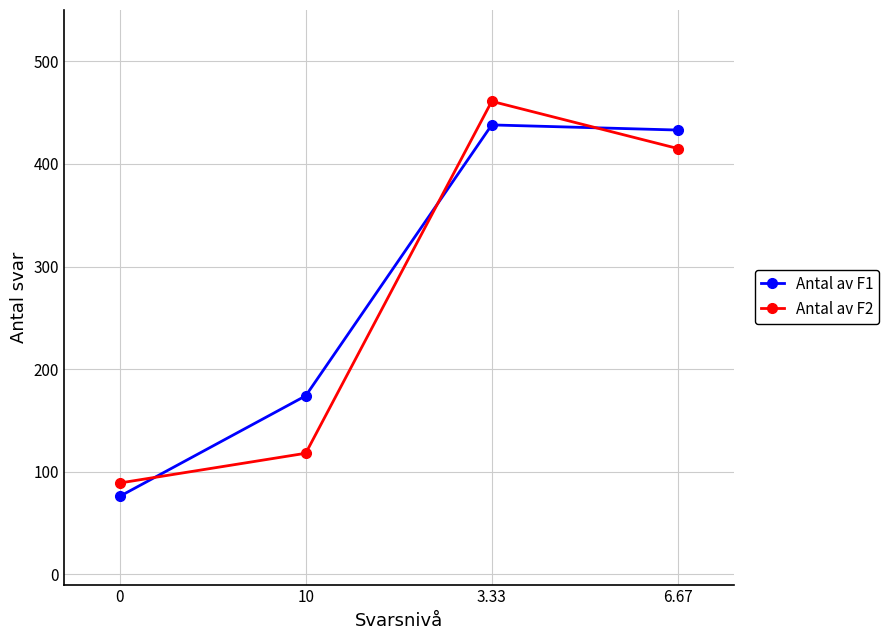

How many values in the Antal av F2 series are below 415?

2